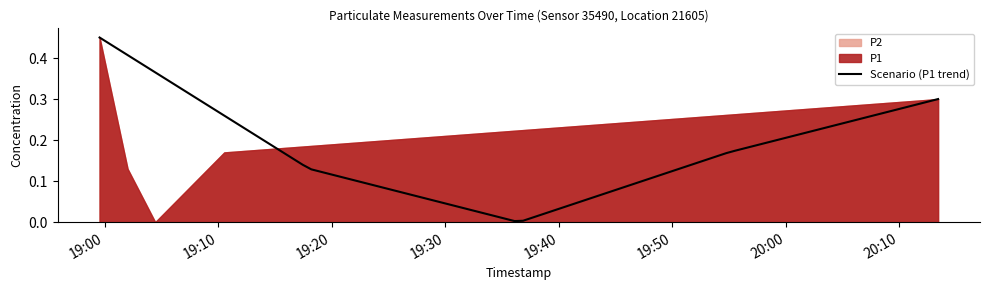

True or false: P2 and P1 cross at least once.

False